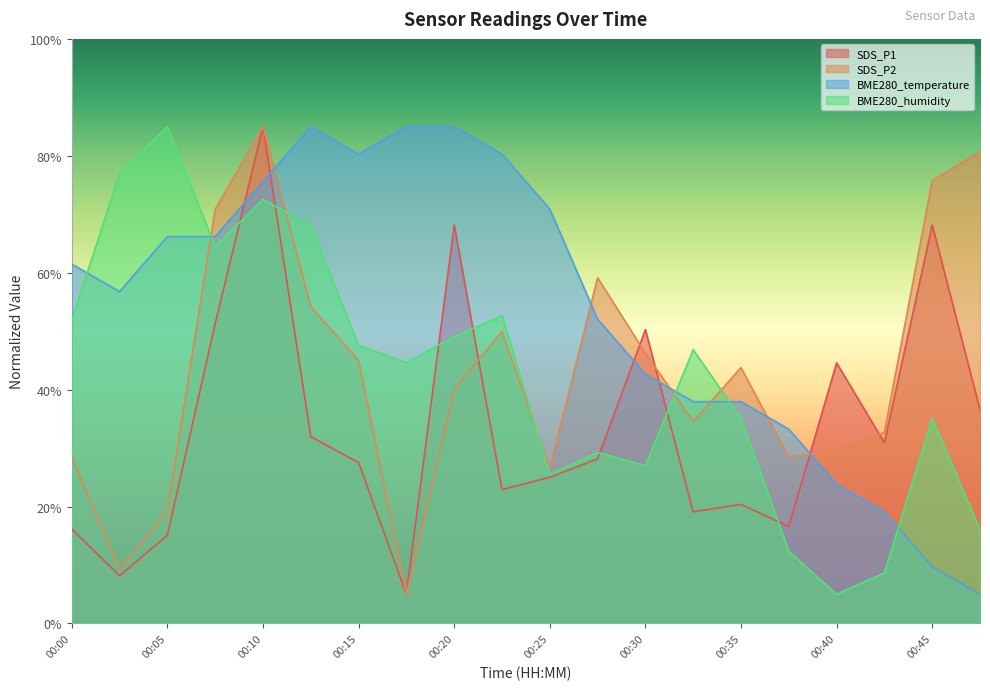

The value of SDS_P1 at 00:18 is 8.6. True or false?

False